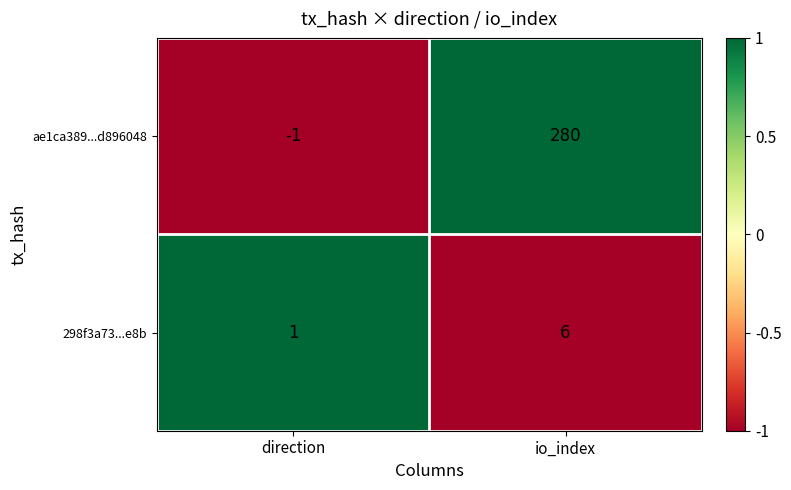

Where is 298f3a73...e8b nearest to the value 3?

direction